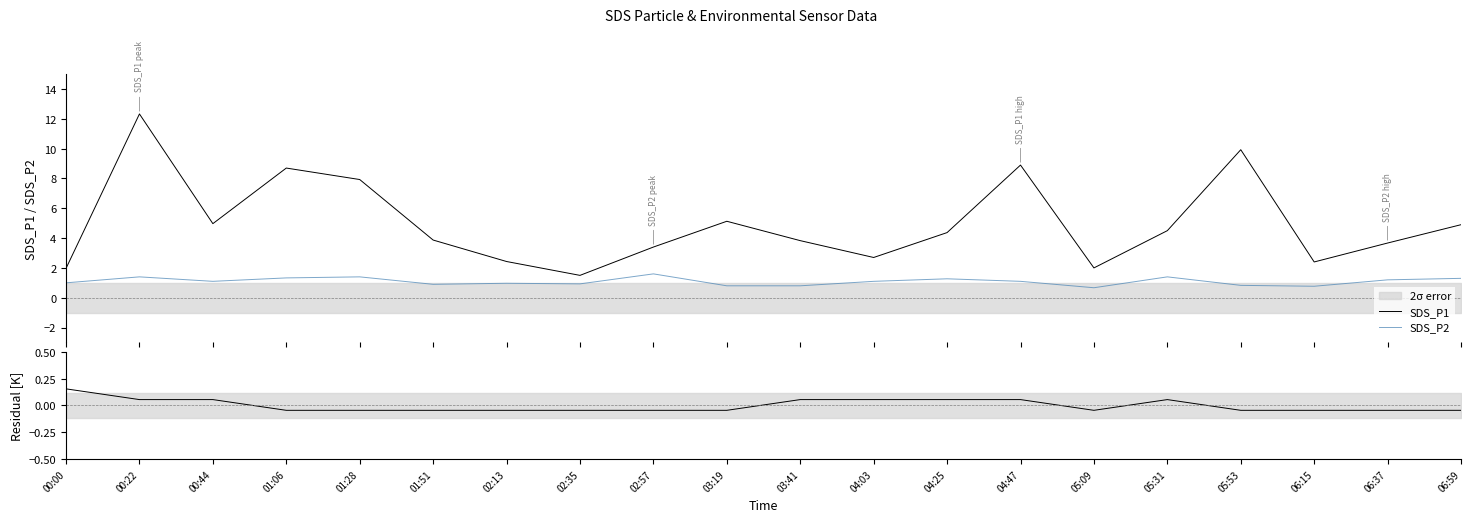

What is the total value across all series at 05:09?

2.6